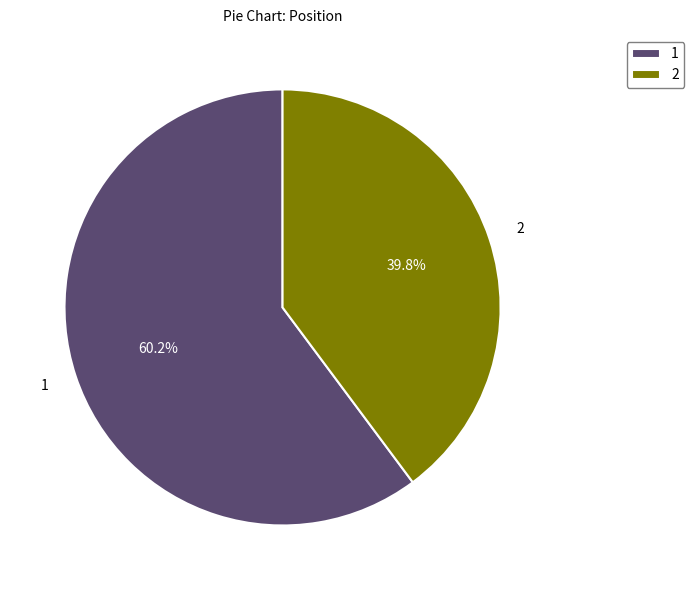

Is there any slice that represents more than half of the pie?

Yes